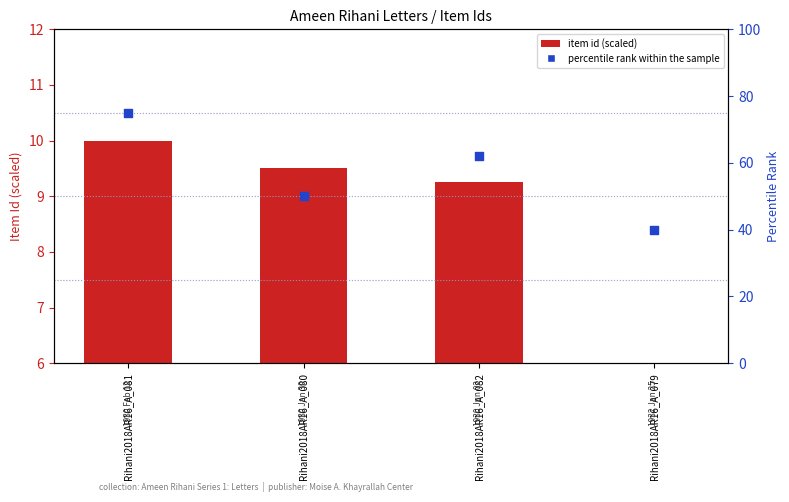

At how many categories does at least one series exceed 8?

4